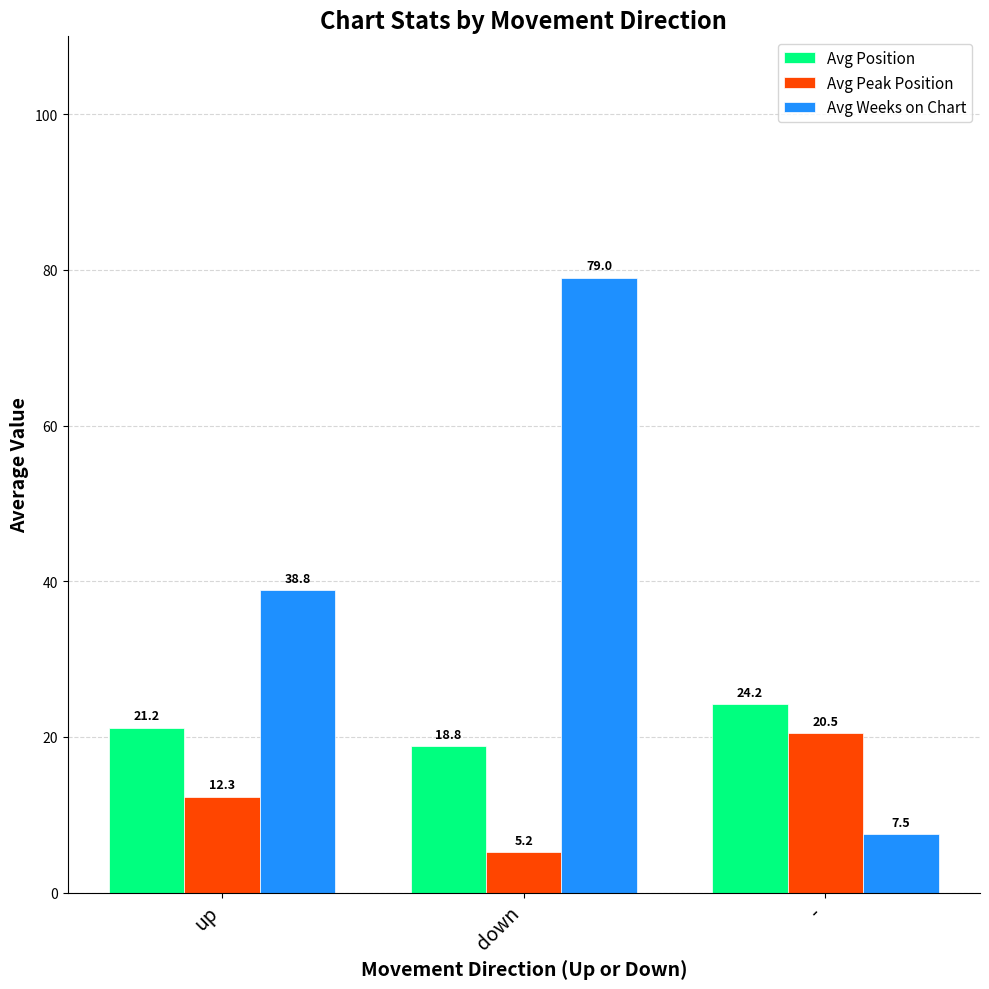

Which category has the lowest value in the Avg Position series?

down